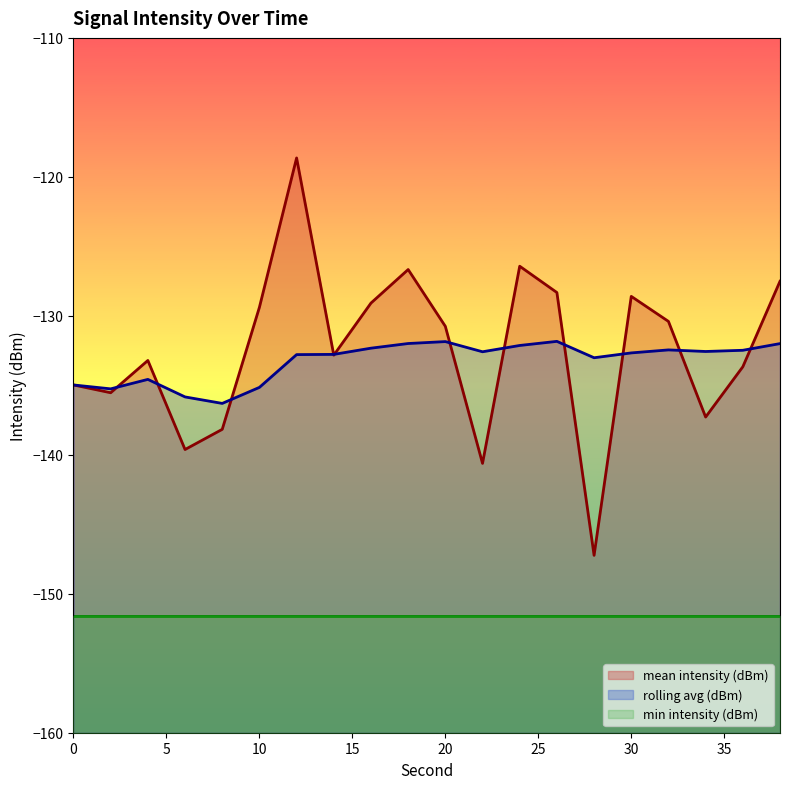

What value does the mean intensity (dBm) series have at 24?

-126.4